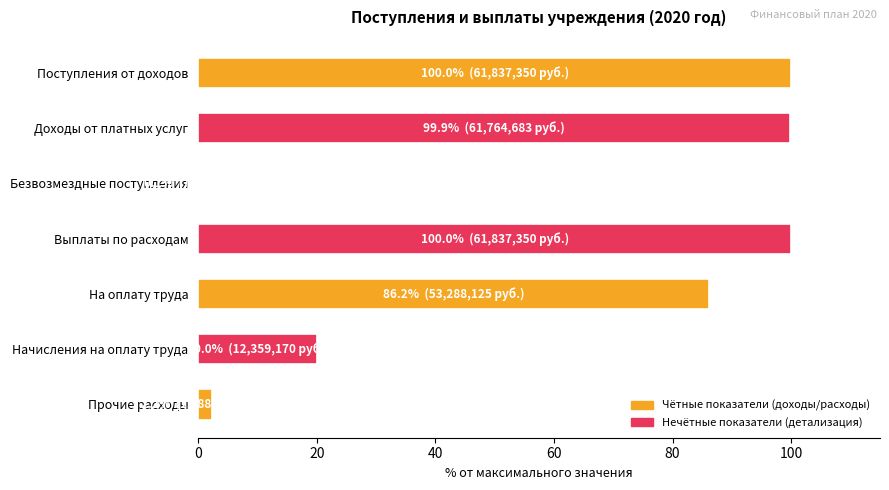

What is the greatest value displayed?

100.0